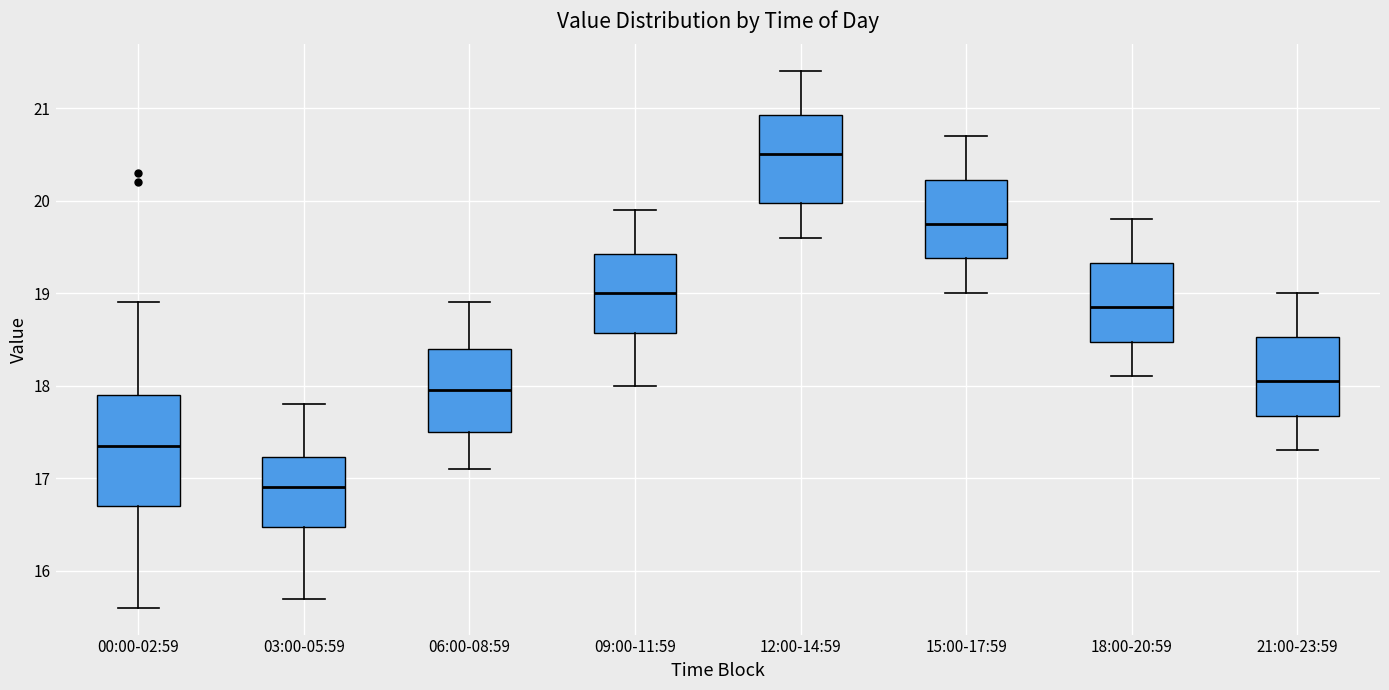

Reading left to right, transcribe this box plot: for each box, give where its median line is, the range the box spans, and where its two whiskers end, as read against the y-axis. The values are not printed on the chart, so give them approximately, as read against the axis.

00:00-02:59: median 17.4, box 16.7 to 17.9, whiskers 15.6 to 18.9
03:00-05:59: median 16.9, box 16.5 to 17.2, whiskers 15.7 to 17.8
06:00-08:59: median 18.0, box 17.5 to 18.4, whiskers 17.1 to 18.9
09:00-11:59: median 19.0, box 18.6 to 19.4, whiskers 18.0 to 19.9
12:00-14:59: median 20.5, box 20.0 to 20.9, whiskers 19.6 to 21.4
15:00-17:59: median 19.8, box 19.4 to 20.2, whiskers 19.0 to 20.7
18:00-20:59: median 18.9, box 18.5 to 19.3, whiskers 18.1 to 19.8
21:00-23:59: median 18.1, box 17.7 to 18.5, whiskers 17.3 to 19.0